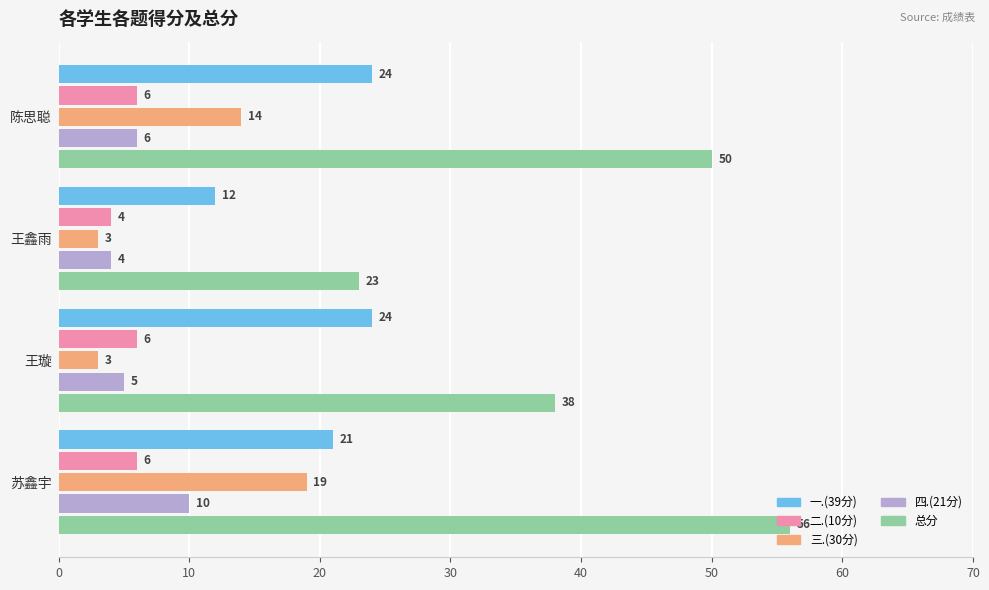

What are all the series names shown in the legend?

一.(39分), 二.(10分), 三.(30分), 四.(21分), 总分